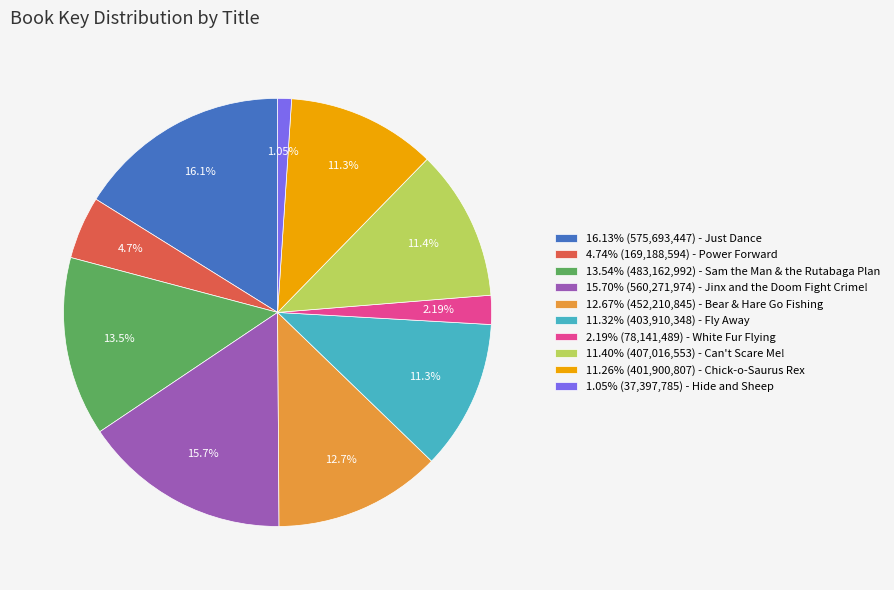

How many segments does this pie chart have?

10